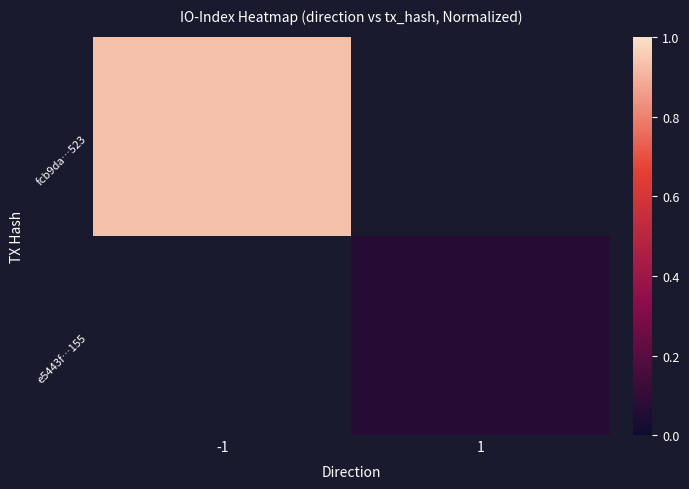

List the labels in order of e5443f…155 value, smallest first.

-1, 1